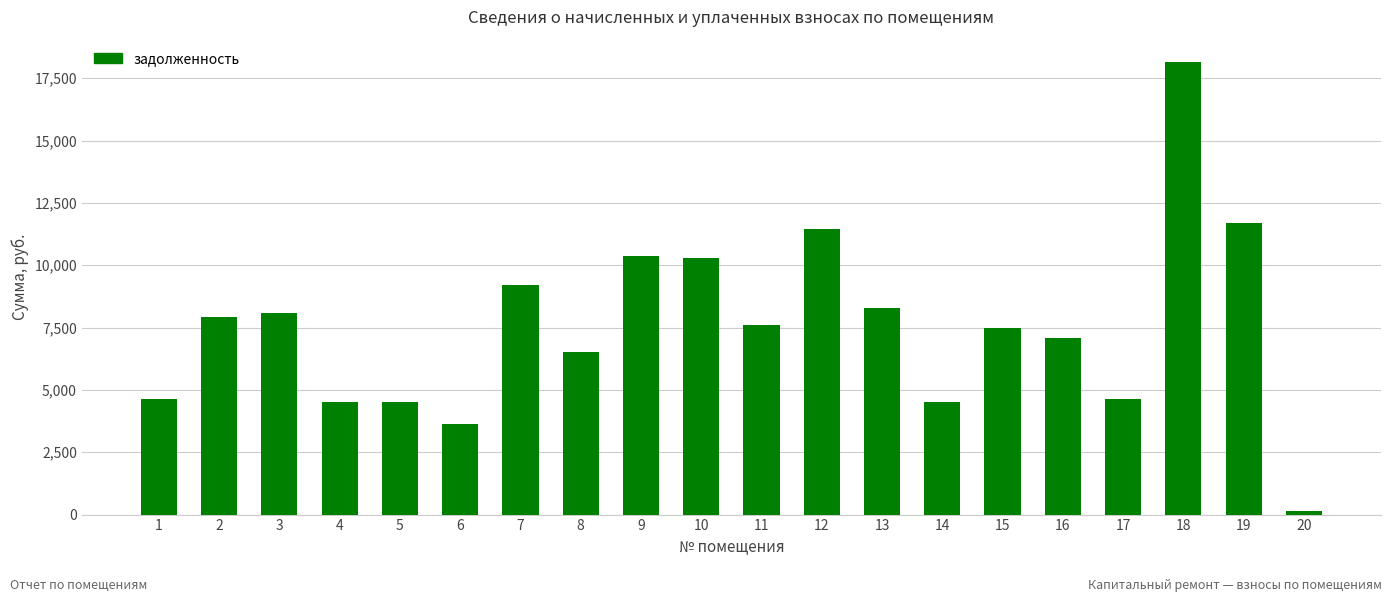

Does the chart contain stacked bars?

No